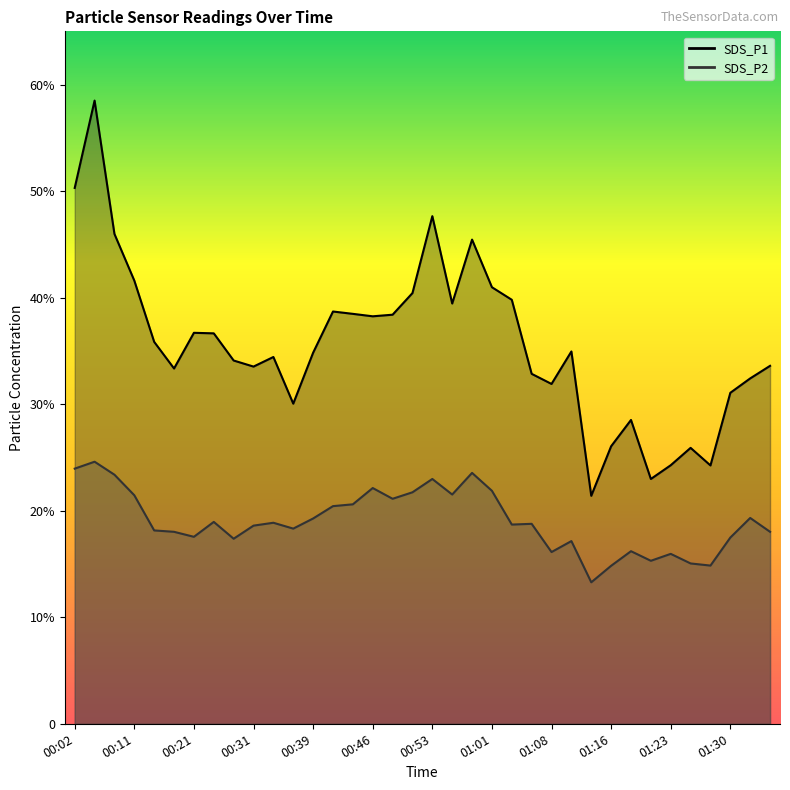

In SDS_P1, how many points are higher than both neighbors (excluding endpoints)?

9